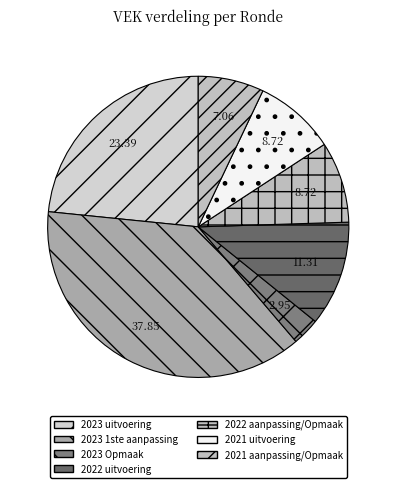

How many segments does this pie chart have?

7